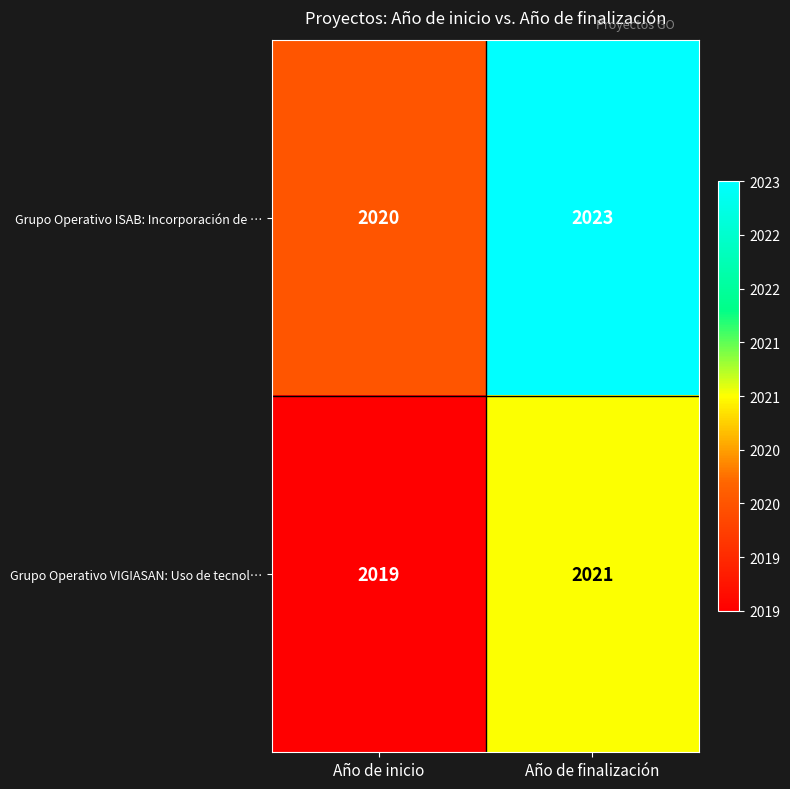

Which label corresponds to the smallest value in the chart?

Año de inicio